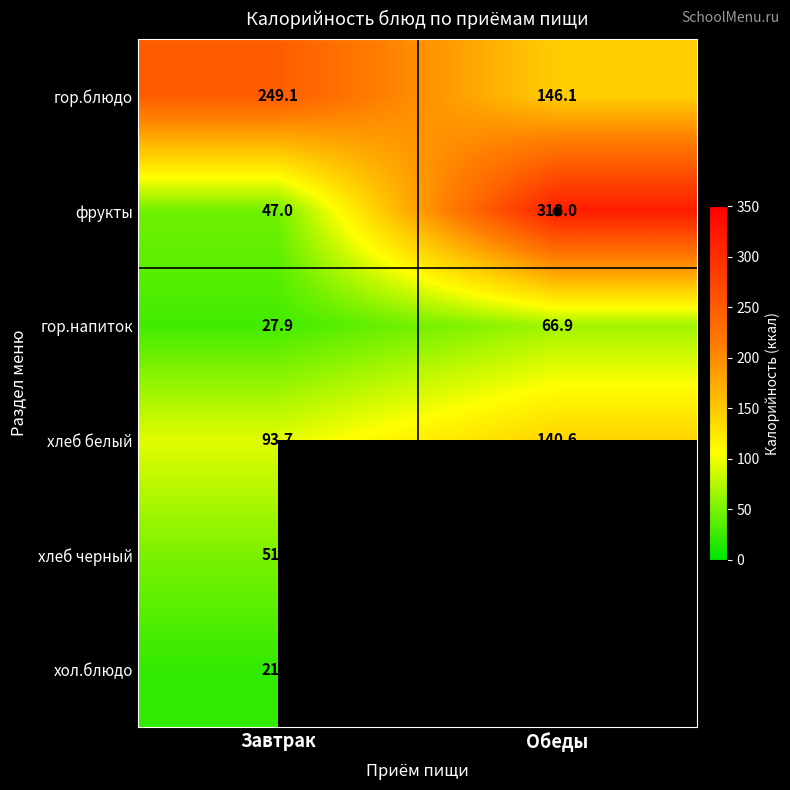

What is the difference between the maximum and minimum values in the гор.блюдо series?

103.0